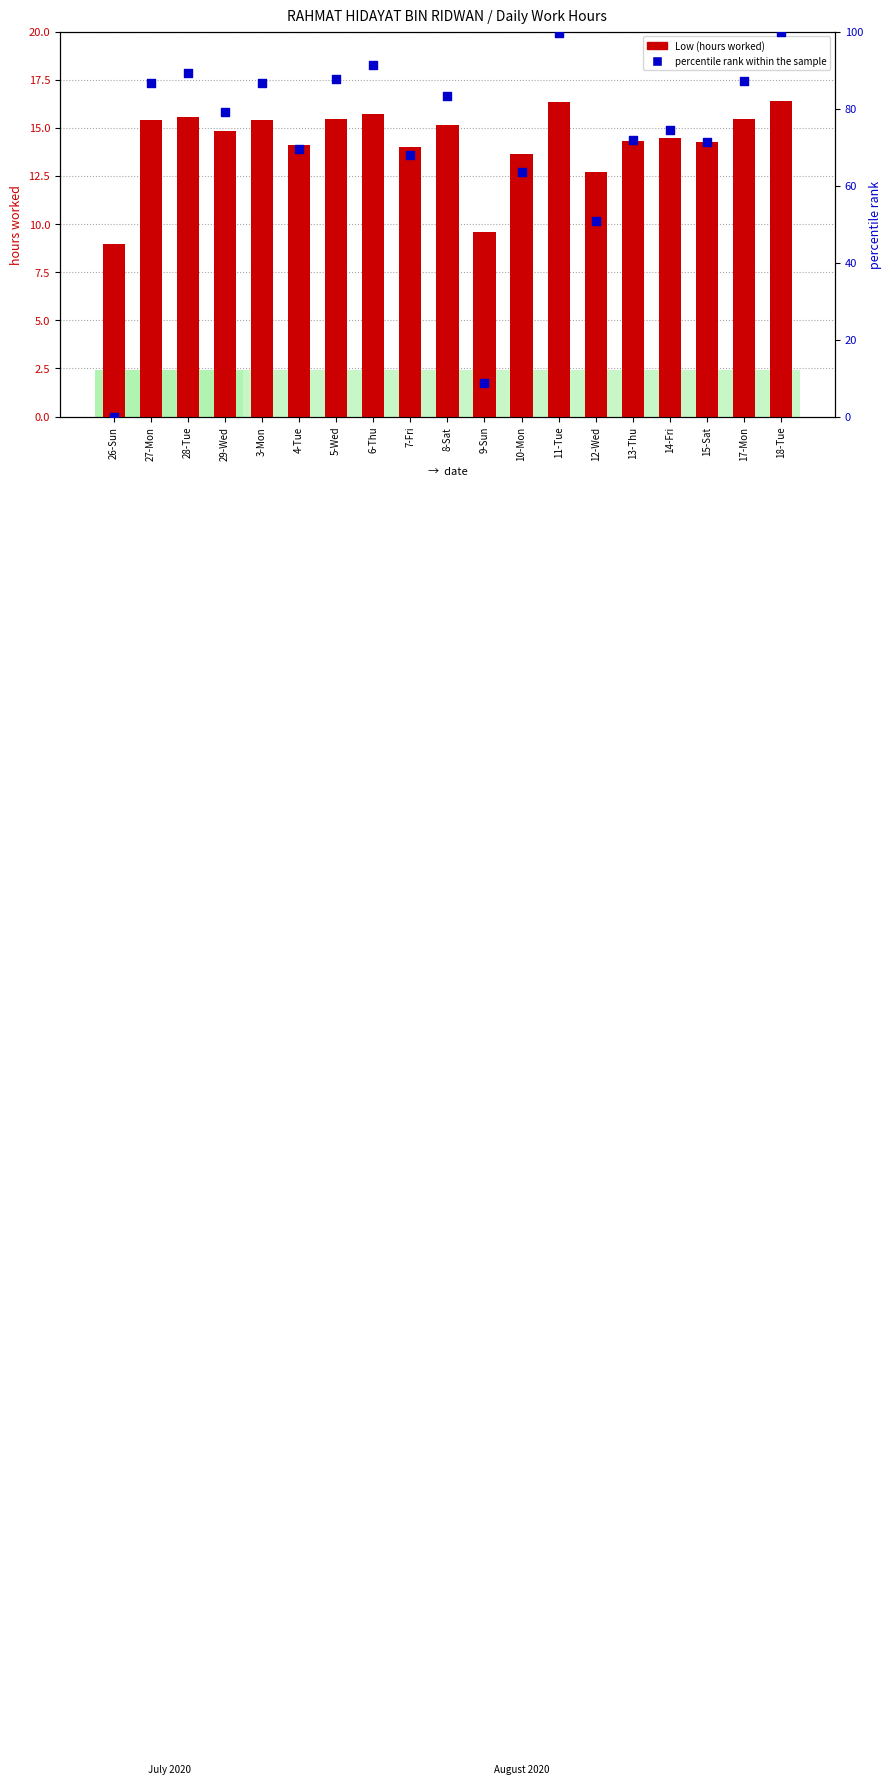

At which category is the sum across all series the highest?

18-Tue